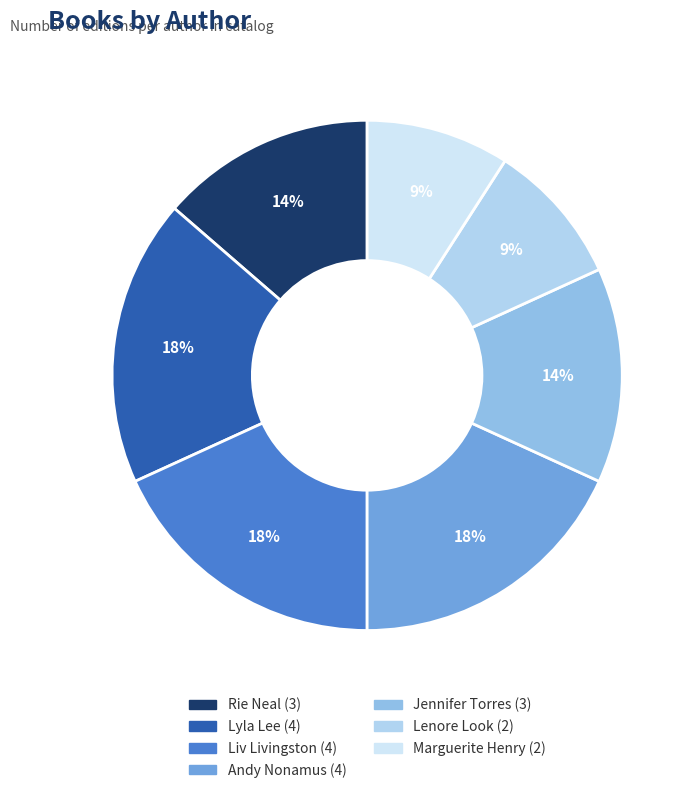

What is the smallest slice in the pie chart?

Lenore Look